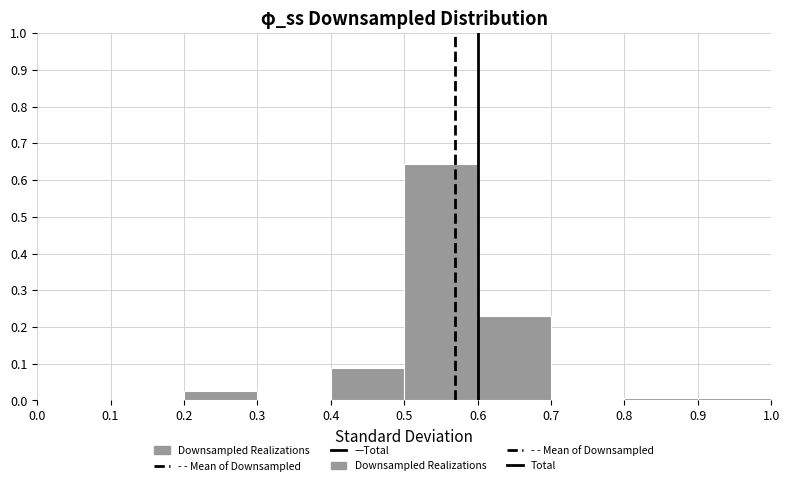

Which range on the x-axis has the tallest bar?

0.5 to 0.6